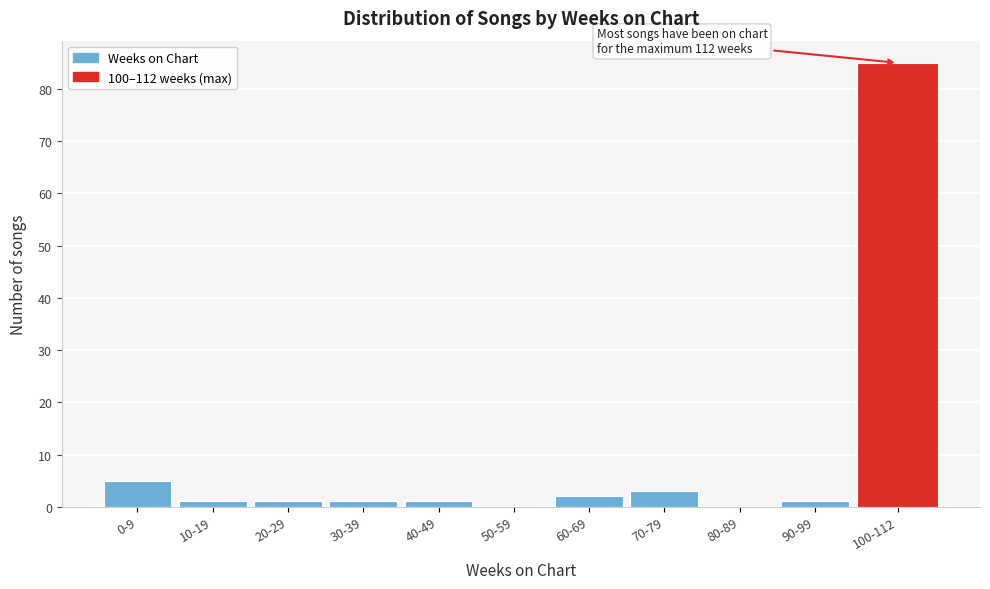

At which category does the chart reach its peak across all series?

100-112